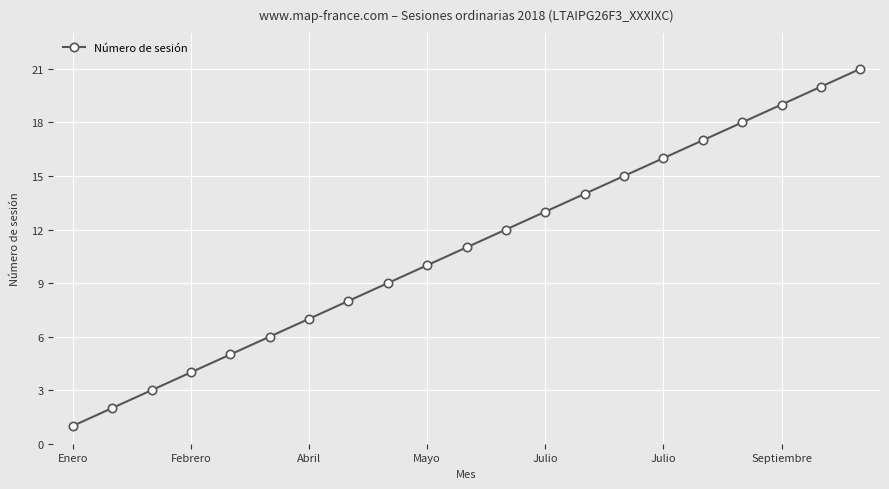

What is the greatest value displayed?

21